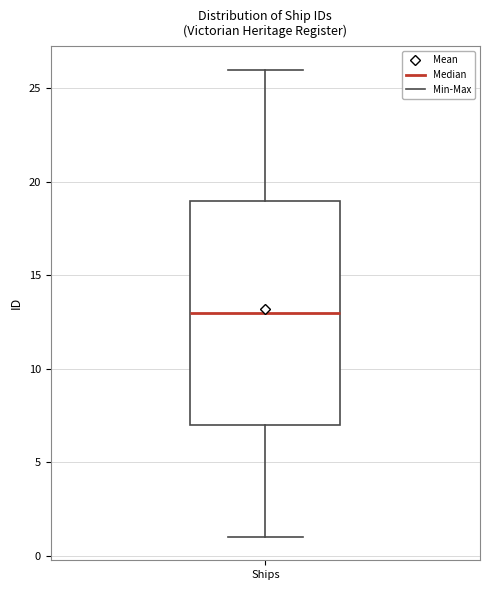

Transcribe this box plot: give where the median line is, the range the box spans, and where the two whiskers end, as read against the y-axis. The values are not printed on the chart, so give them approximately, as read against the axis.

median 13, box 7 to 19, whiskers 1 to 26